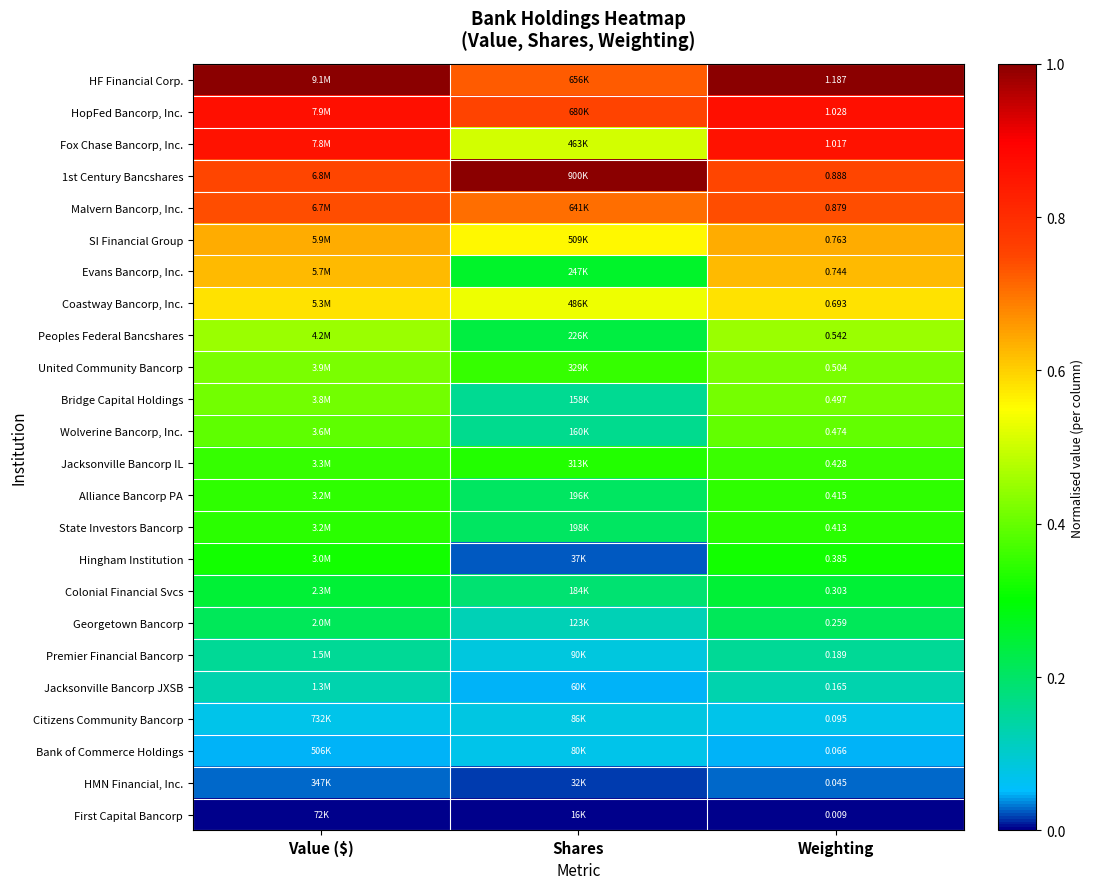

Which series has the largest total across all categories?

HF Financial Corp.